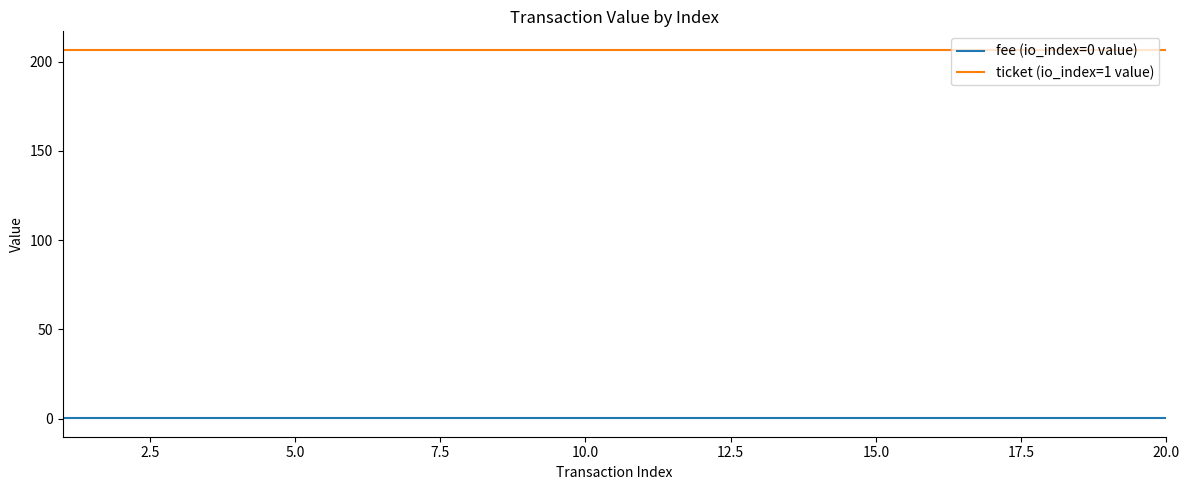

Reading left to right, extract all data points from this chart.

fee (io_index=0 value): 0.1	0.1	0.1	0.1	0.1	0.1	0.1	0.1	0.1	0.1	0.1	0.1	0.1	0.1	0.1	0.1	0.1	0.1	0.1	0.1
ticket (io_index=1 value): 206.7	206.7	206.7	206.7	206.7	206.7	206.7	206.7	206.7	206.7	206.7	206.7	206.7	206.7	206.7	206.7	206.7	206.7	206.7	206.7